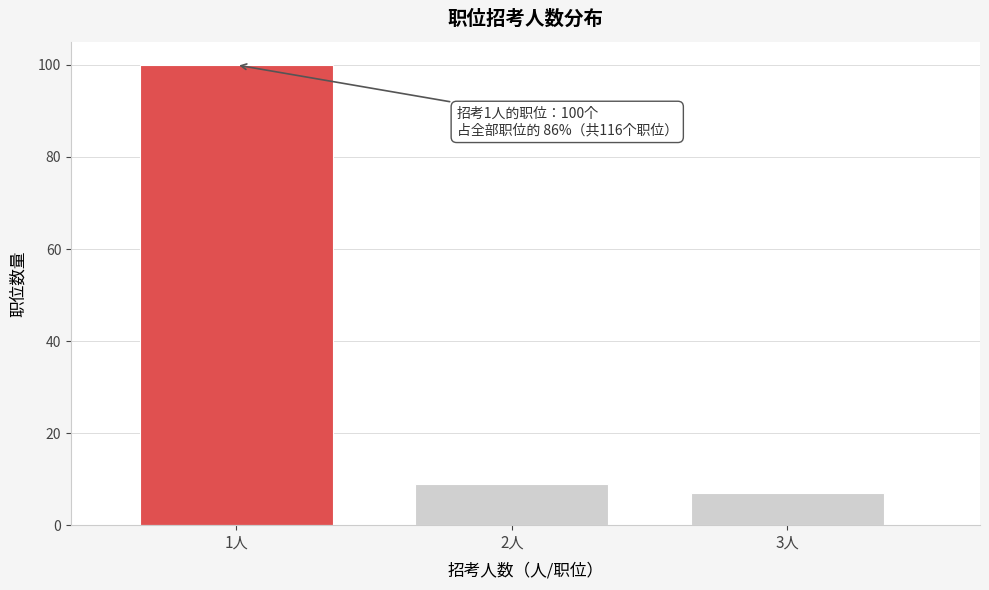

Reading right to left, extract all data points from this chart.

7	9	100